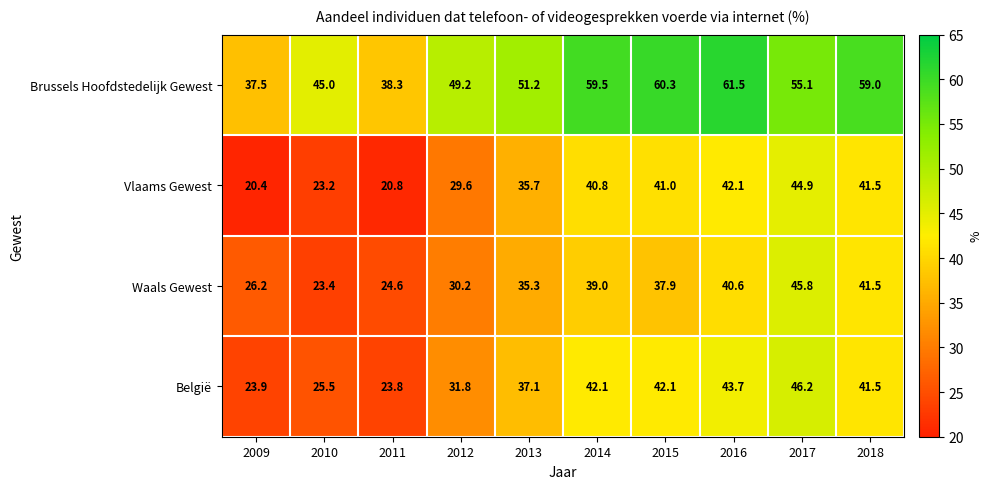

What is the minimum value shown in the chart?

20.4